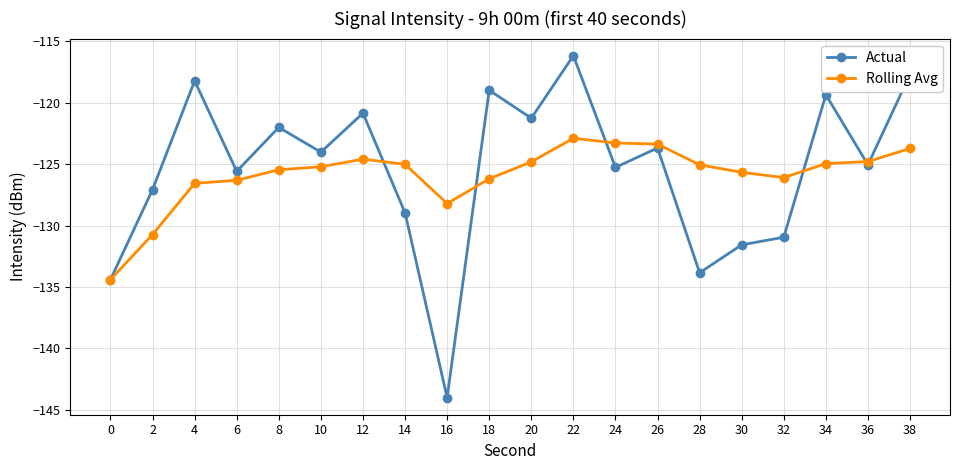

What is the value of the Rolling Avg point at the 3rd from the left?

-126.6